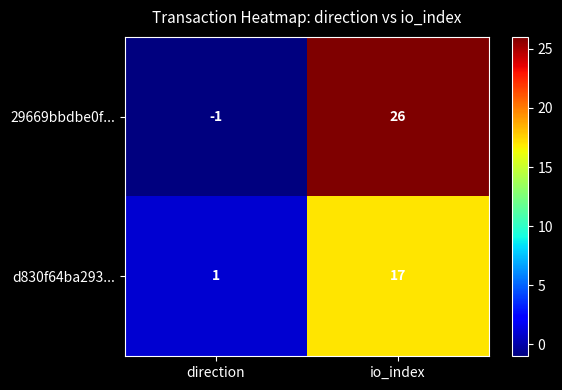

The value of 29669bbdbe0f... at io_index is 26. True or false?

True